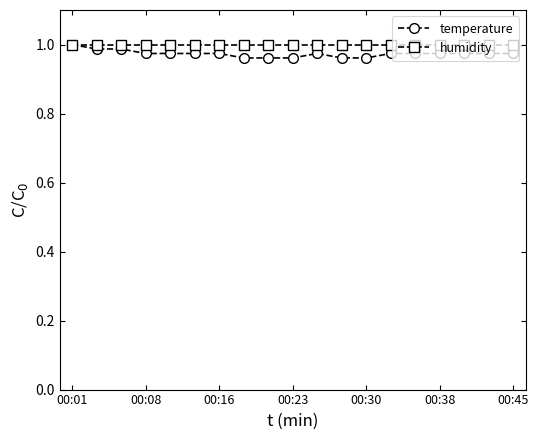

True or false: temperature has more than 0 points higher than both neighbors.

True